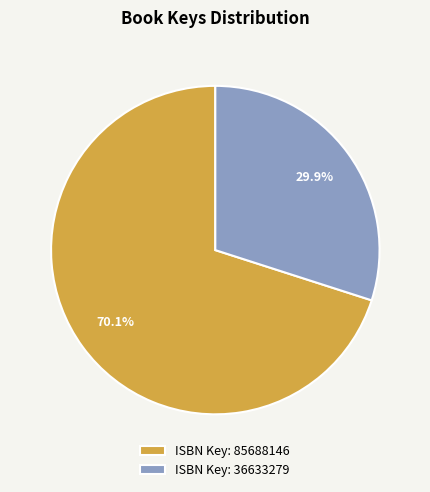

Is ISBN Key: 36633279 the majority of the pie?

No